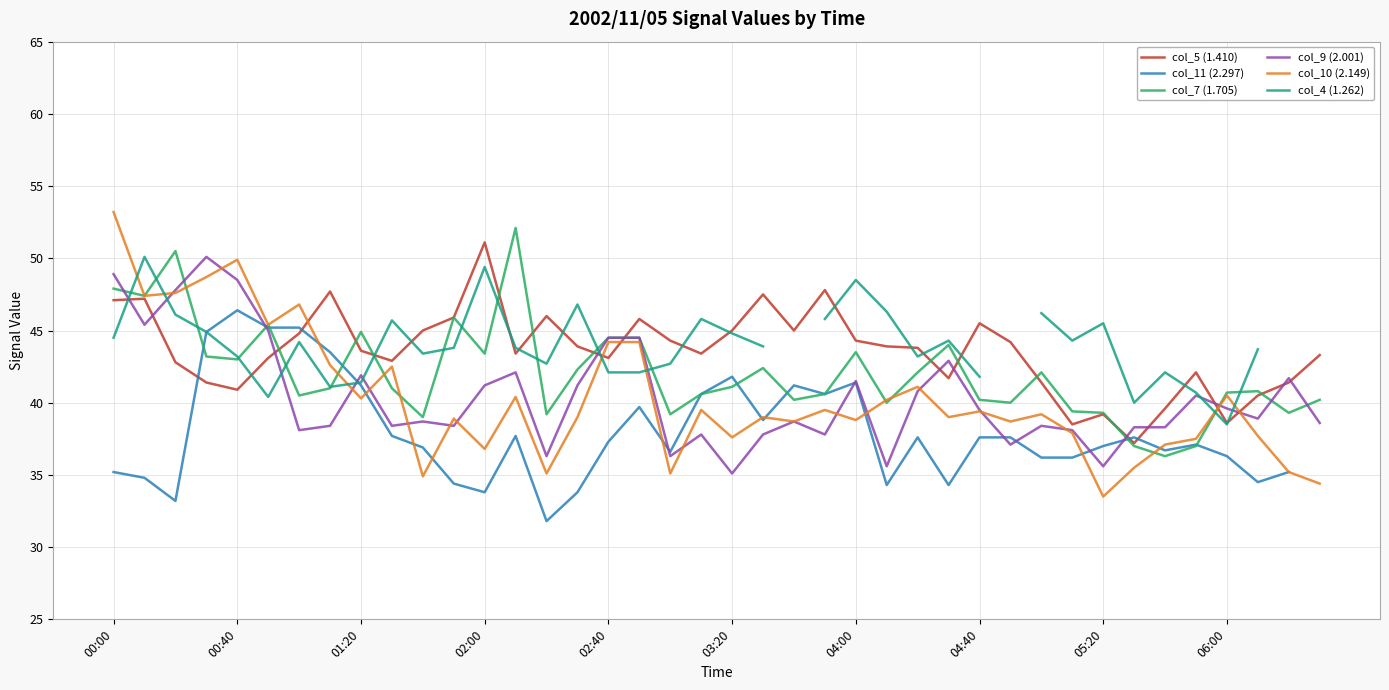

The value of col_7 (1.705) at 04:00 is 9.5. True or false?

False